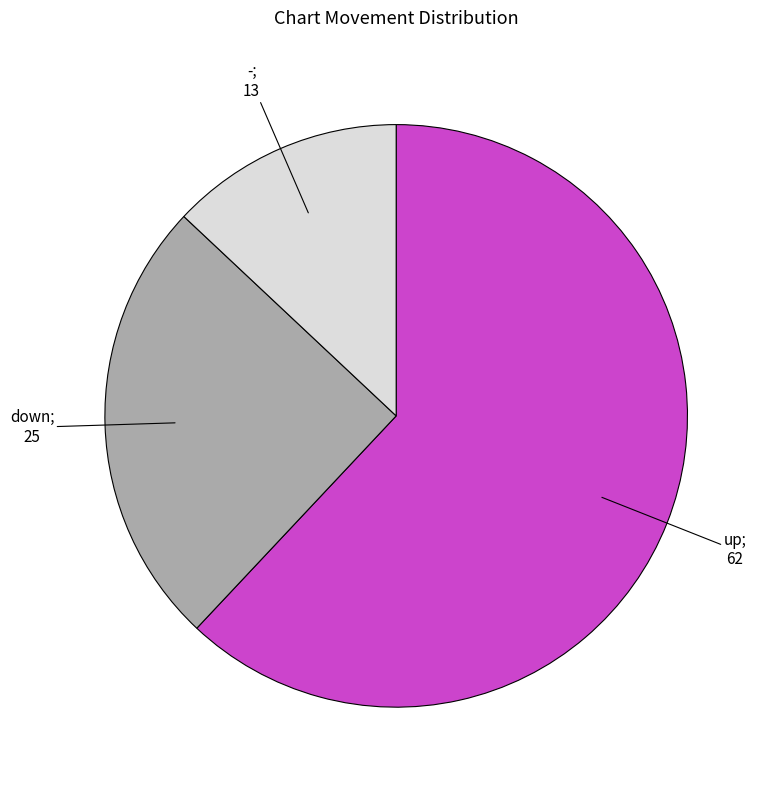

Is there a majority slice in this chart?

Yes